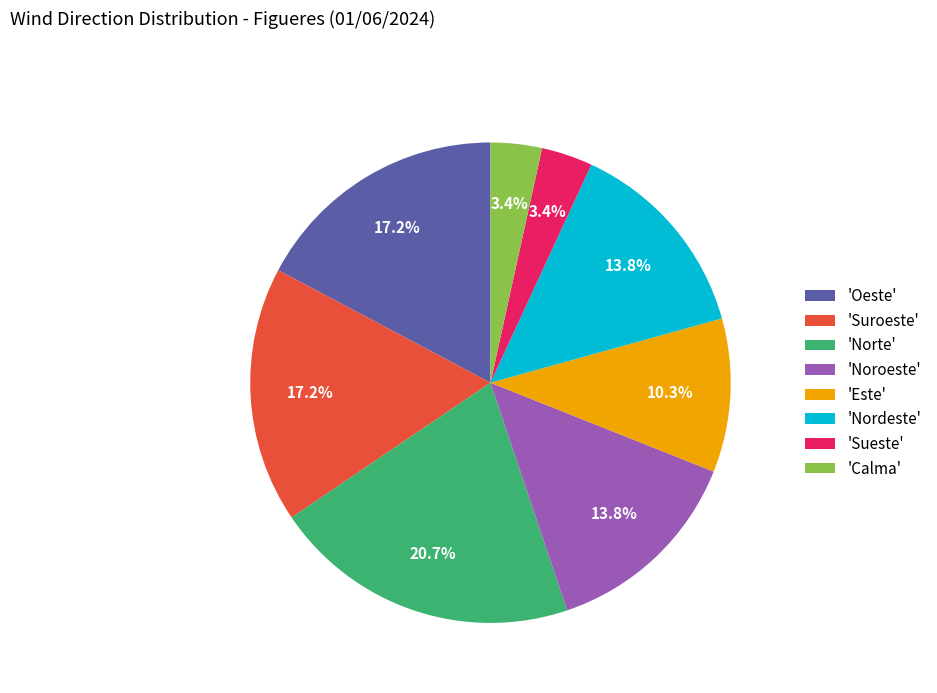

How many slices are in this pie chart?

8